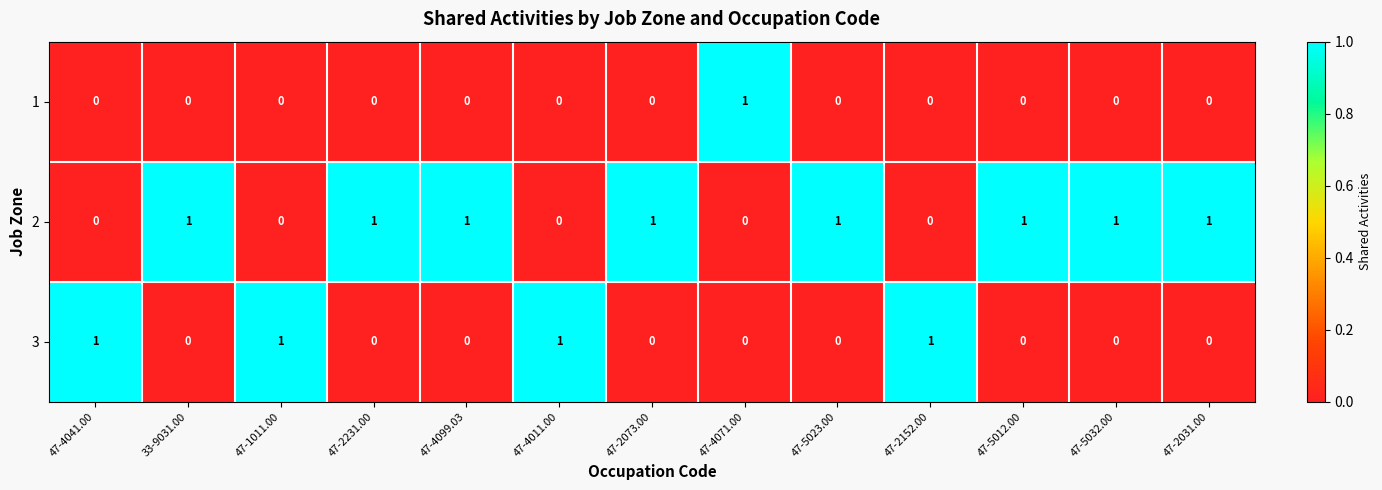

List the series in order of their overall mean, lowest first.

1, 3, 2